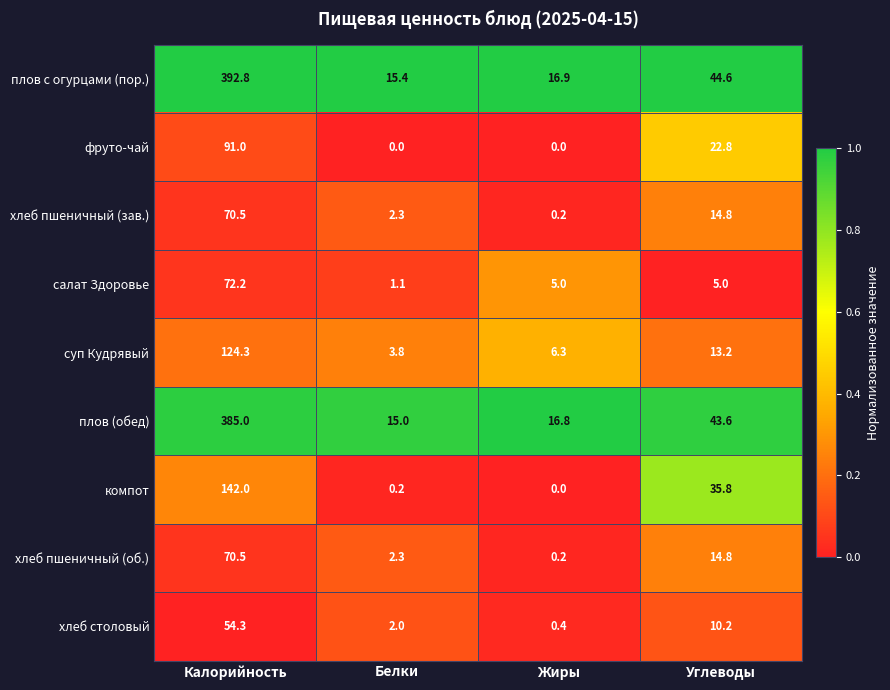

List the labels in order of хлеб пшеничный (об.) value, largest first.

Калорийность, Углеводы, Белки, Жиры